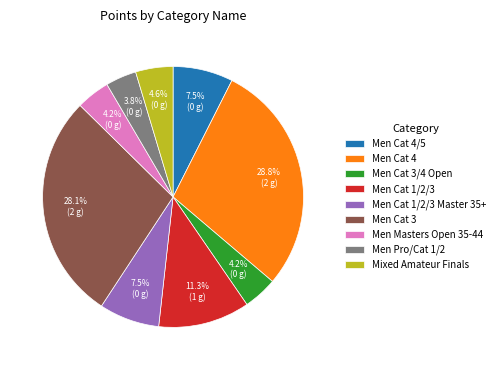

To the nearest percent, what is the average slice percentage?

11%